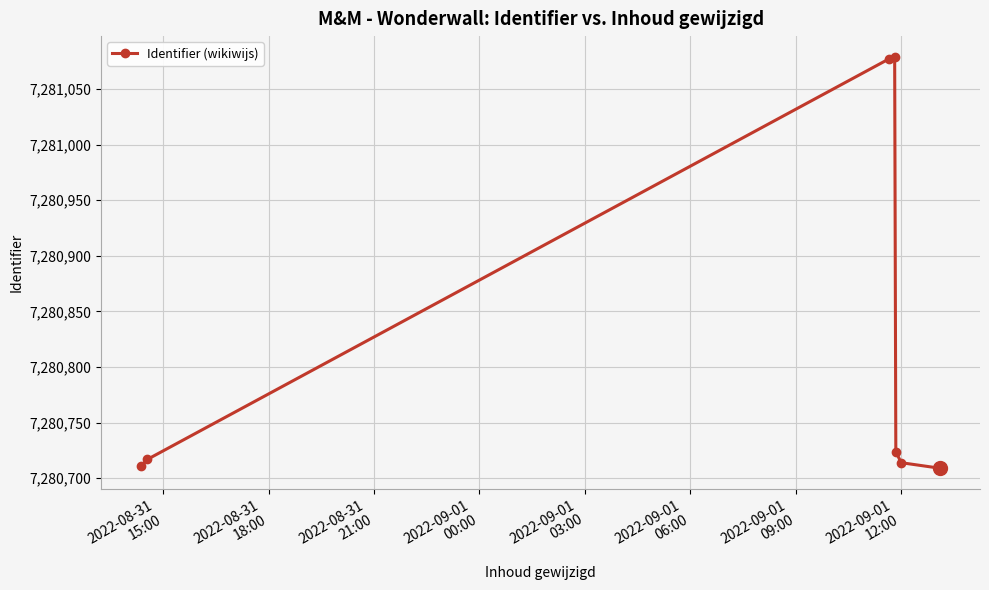

What is the value of the 4th point from the left?

7281079